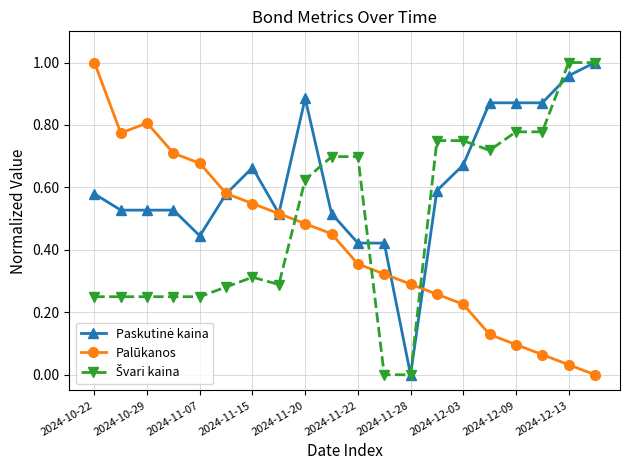

Reading right to left, extract all data points from this chart.

Paskutinė kaina: 1.0	1.0	0.9	0.9	0.9	0.7	0.6	0.0	0.4	0.4	0.5	0.9	0.5	0.7	0.6	0.4	0.5	0.5	0.5	0.6
Palūkanos: 0.0	0.0	0.1	0.1	0.1	0.2	0.3	0.3	0.3	0.4	0.5	0.5	0.5	0.5	0.6	0.7	0.7	0.8	0.8	1.0
Švari kaina: 1.0	1.0	0.8	0.8	0.7	0.8	0.8	0.0	0.0	0.7	0.7	0.6	0.3	0.3	0.3	0.2	0.2	0.2	0.2	0.2